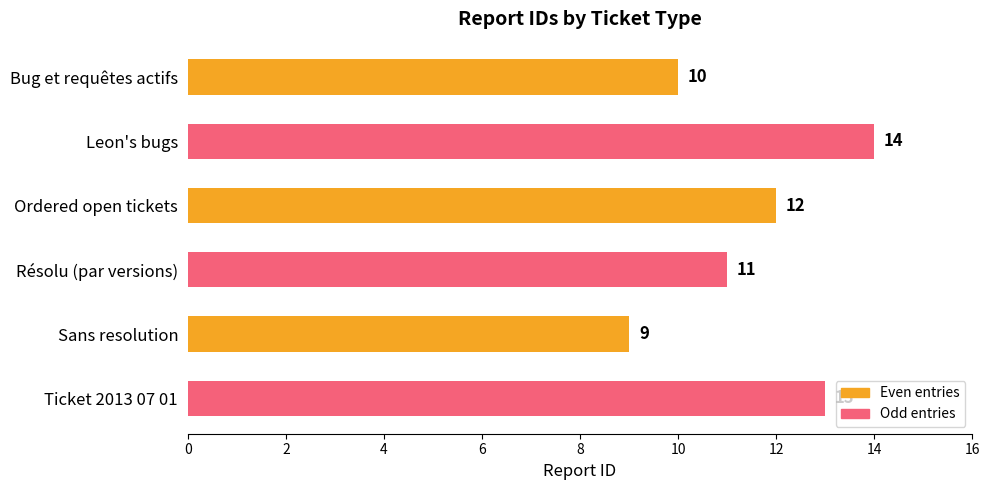

Are the bars horizontal?

Yes